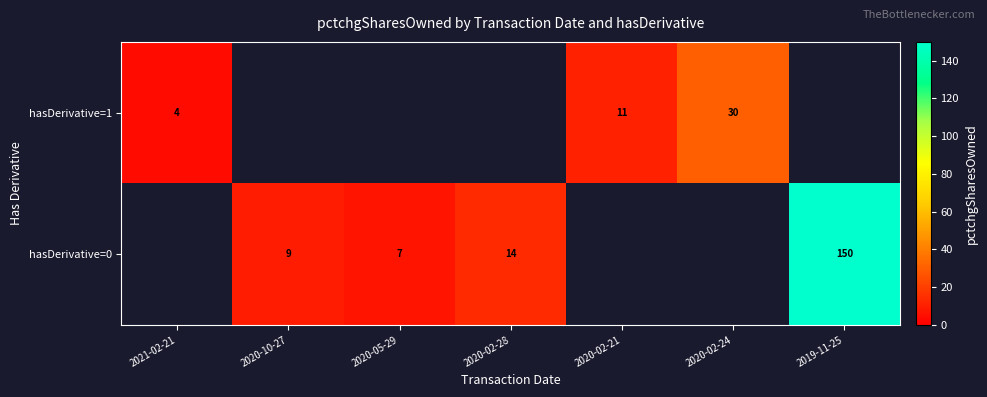

At how many categories does at least one series exceed 106?

1